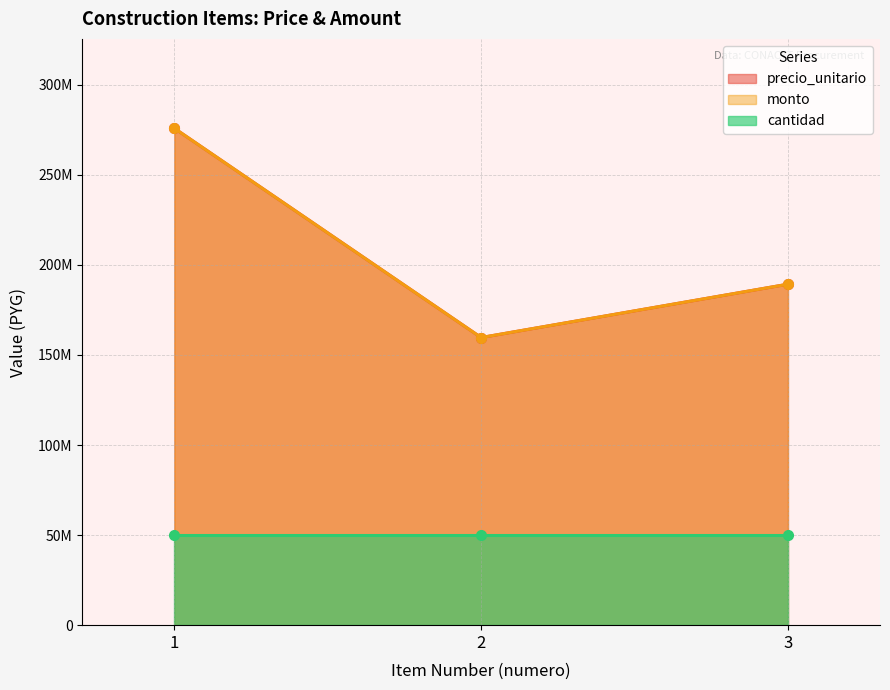

True or false: precio_unitario has a value of 159669320 at 2.

True